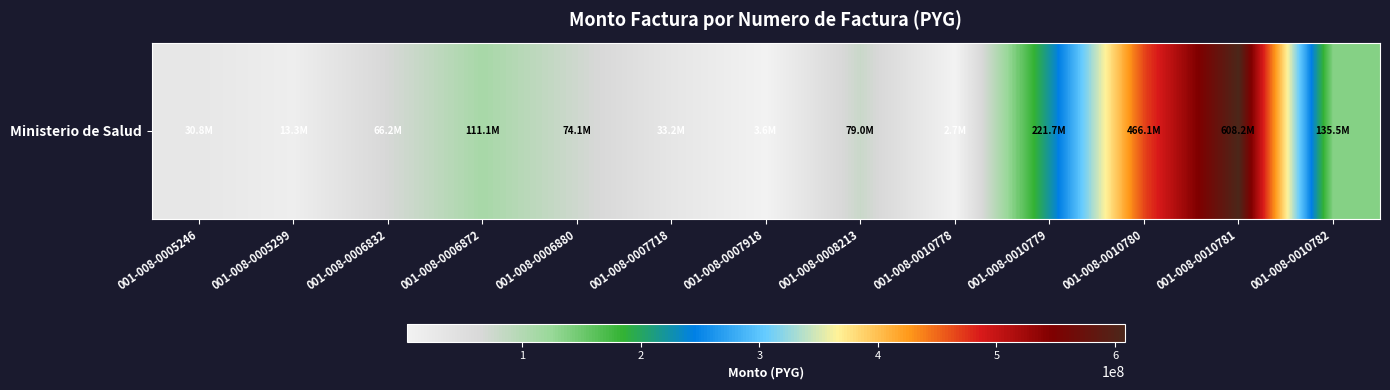

Which label corresponds to the smallest value in the chart?

001-008-0010778